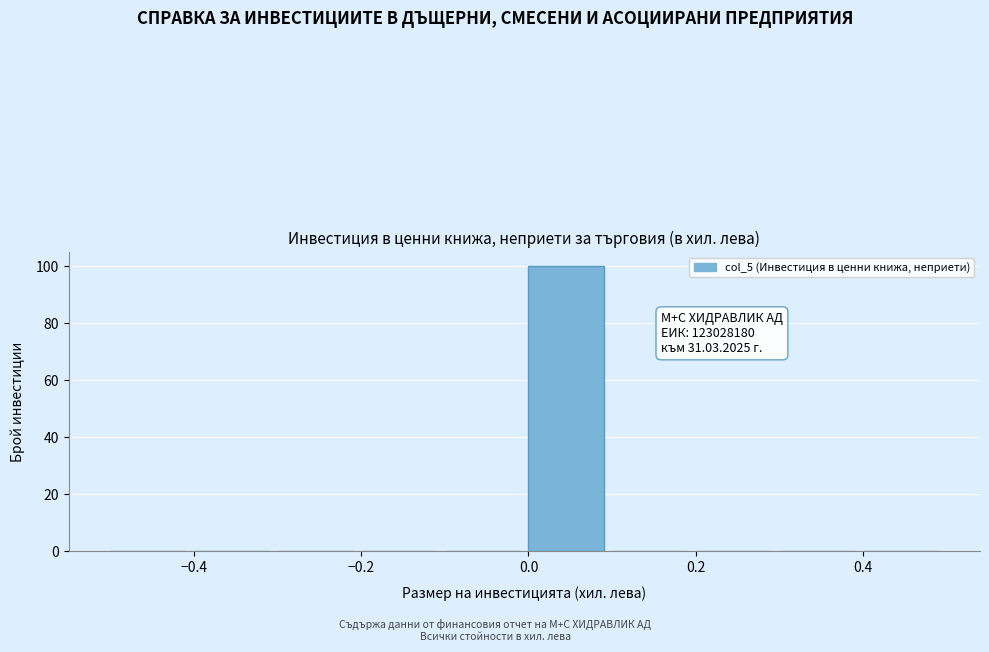

Which range on the x-axis has the tallest bar?

0.0 to 0.1